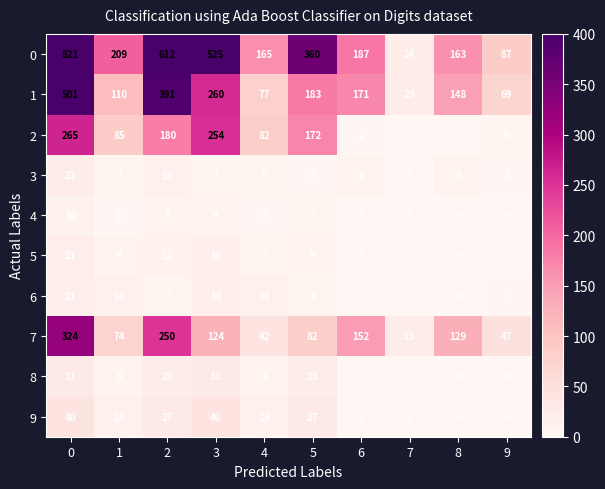

At which label is 0 closest to 422?

5